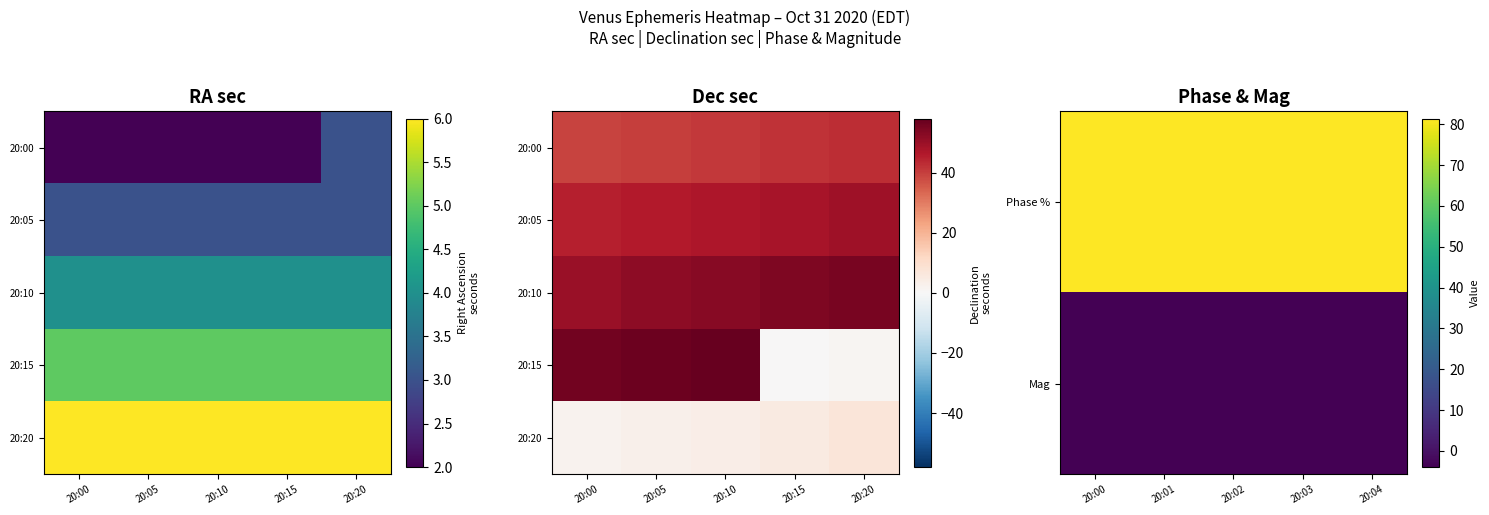

What is the minimum value for Phase %?

81.4